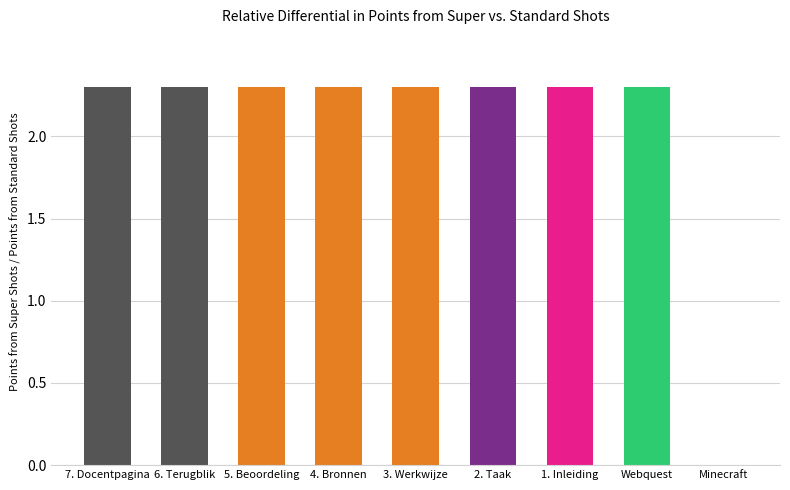

What is the sum of the values at 5. Beoordeling and 3. Werkwijze?

4.6